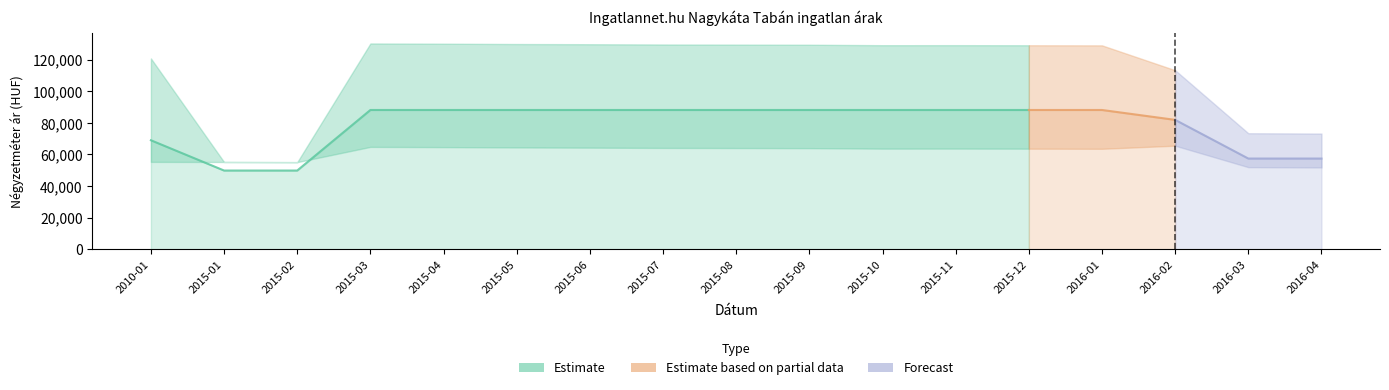

At which label does Átlagos négyzetméter ár reach its minimum?

2015-01